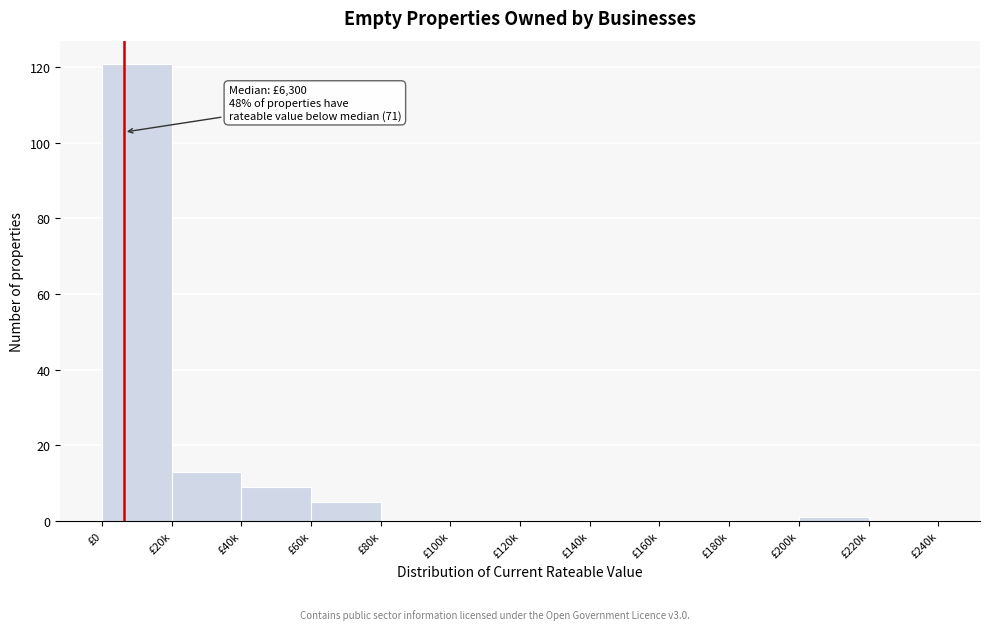

Reading left to right, transcribe all the data shown in this chart.

£0=121	£20k=13	£40k=9	£60k=5	£80k=0	£100k=0	£120k=0	£140k=0	£160k=0	£180k=0	£200k=1	£220k=0